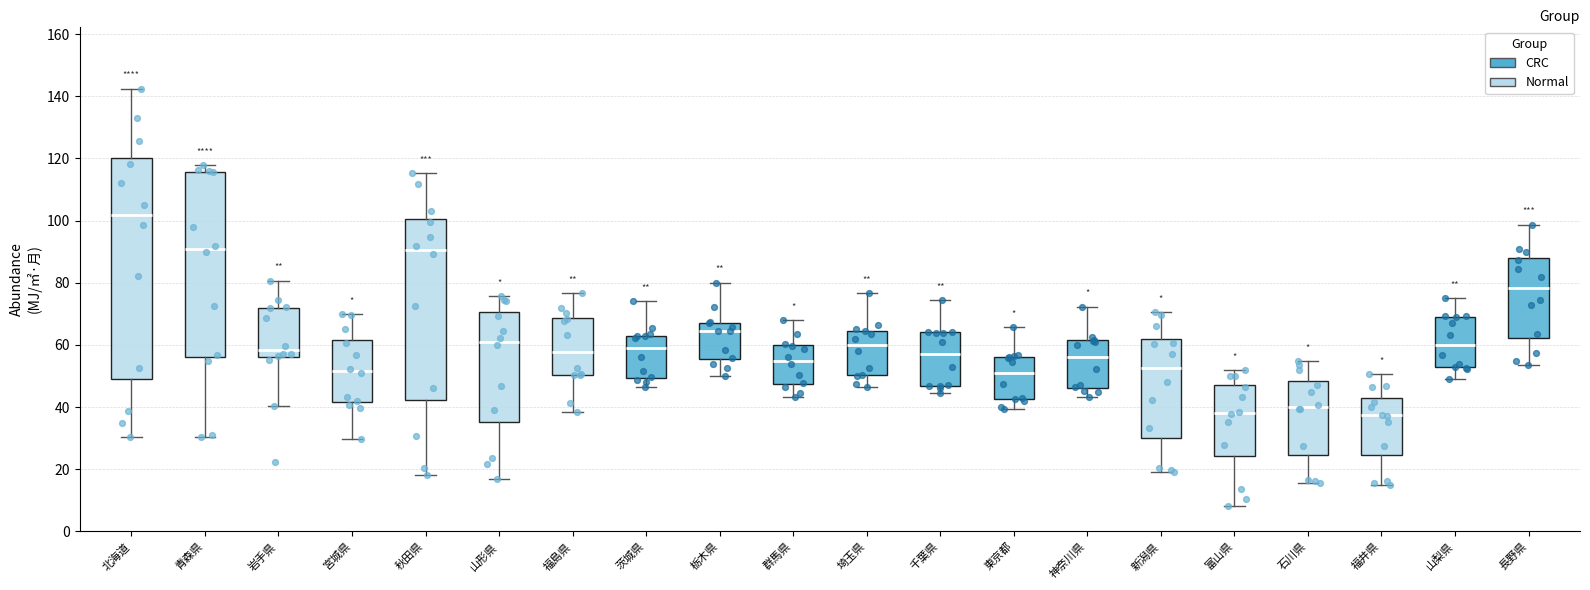

Which box has the highest median line?

北海道